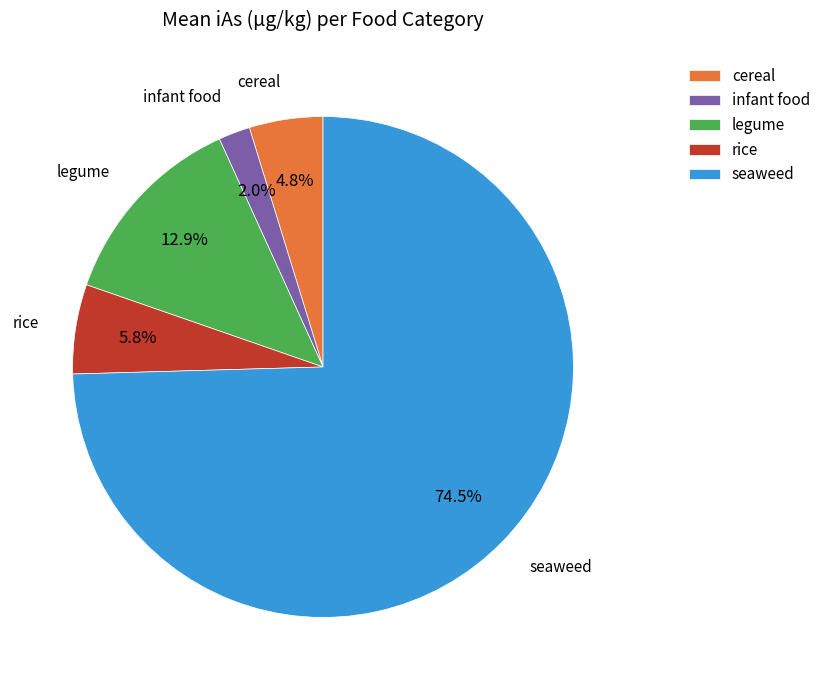

To the nearest percent, what is the difference between the legume and rice slice percentages?

7%